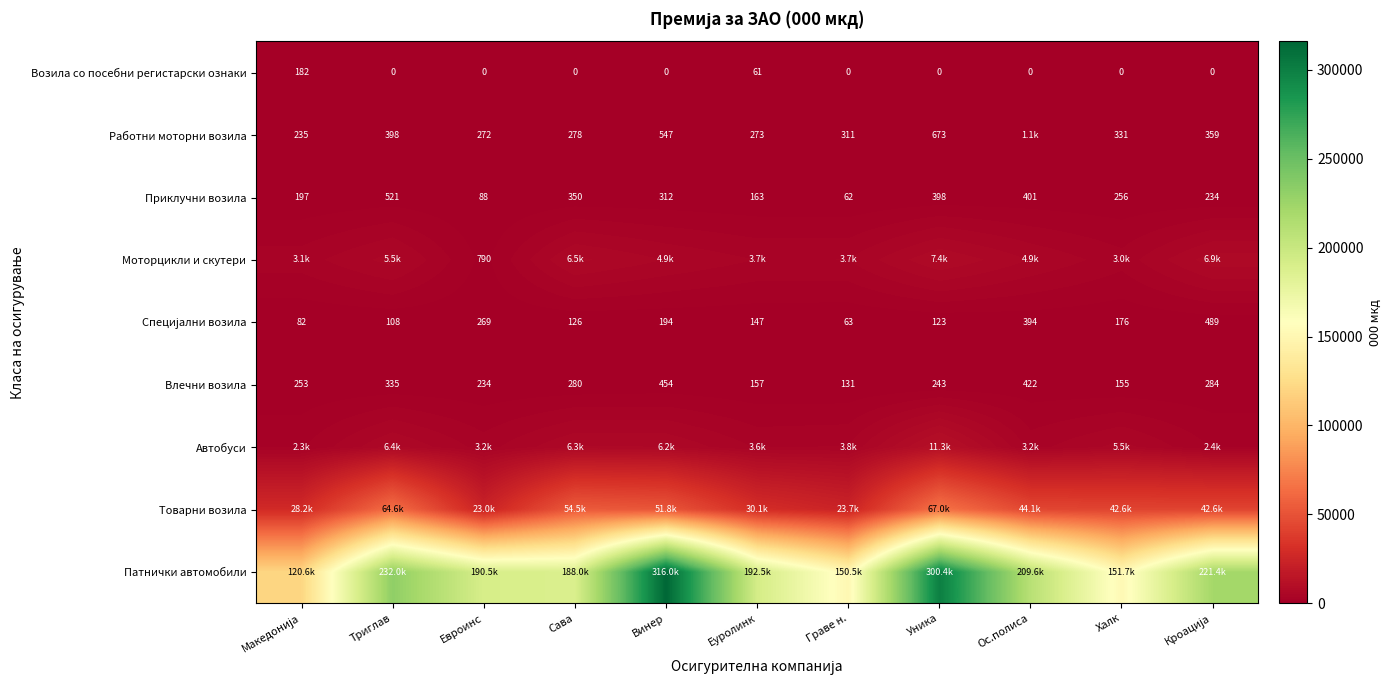

Which has a higher value, Граве н. or Винер?

Винер